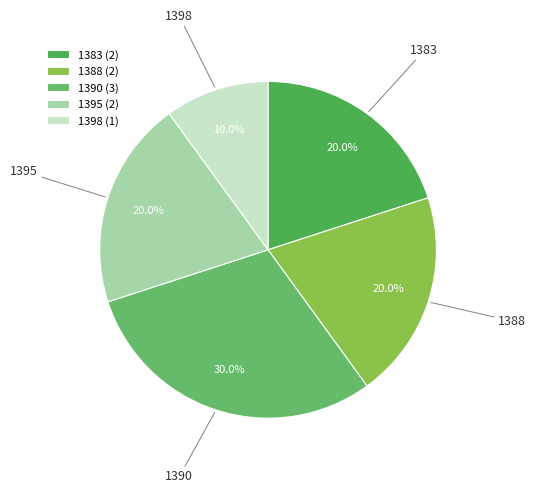

To the nearest percent, what is the difference between the 1398 and 1390 slice percentages?

20%